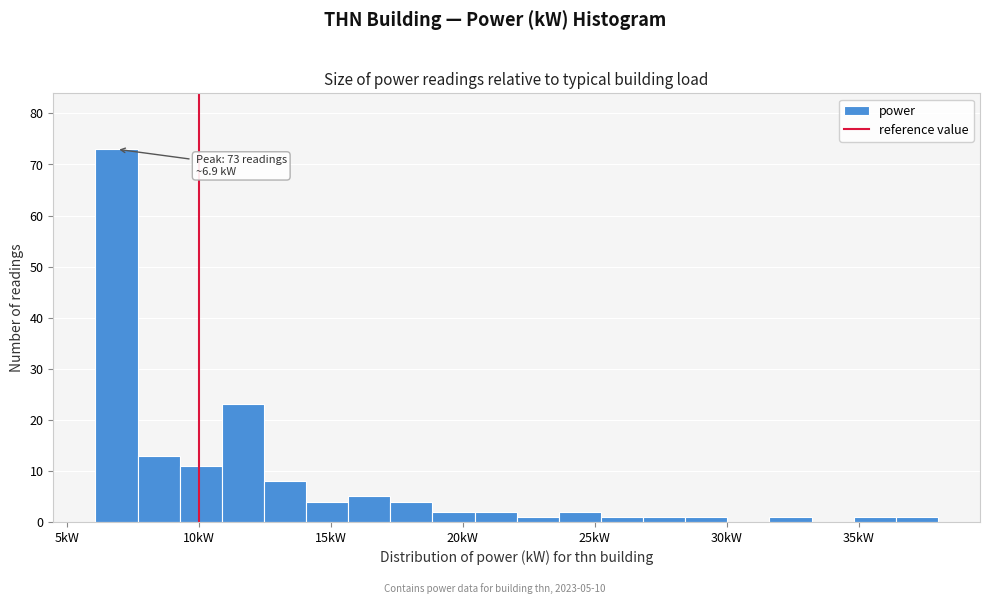

Read against the x-axis, roughly where is the centre of the tallest bar?

7.0